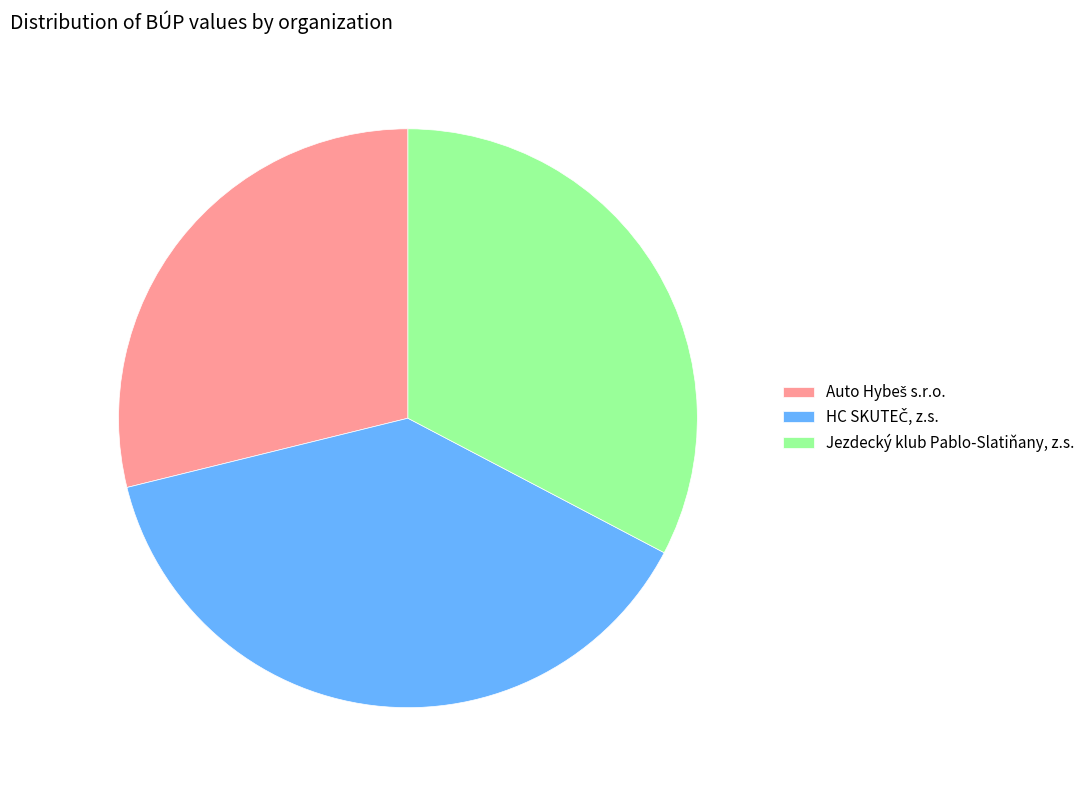

Is there a majority slice in this chart?

No